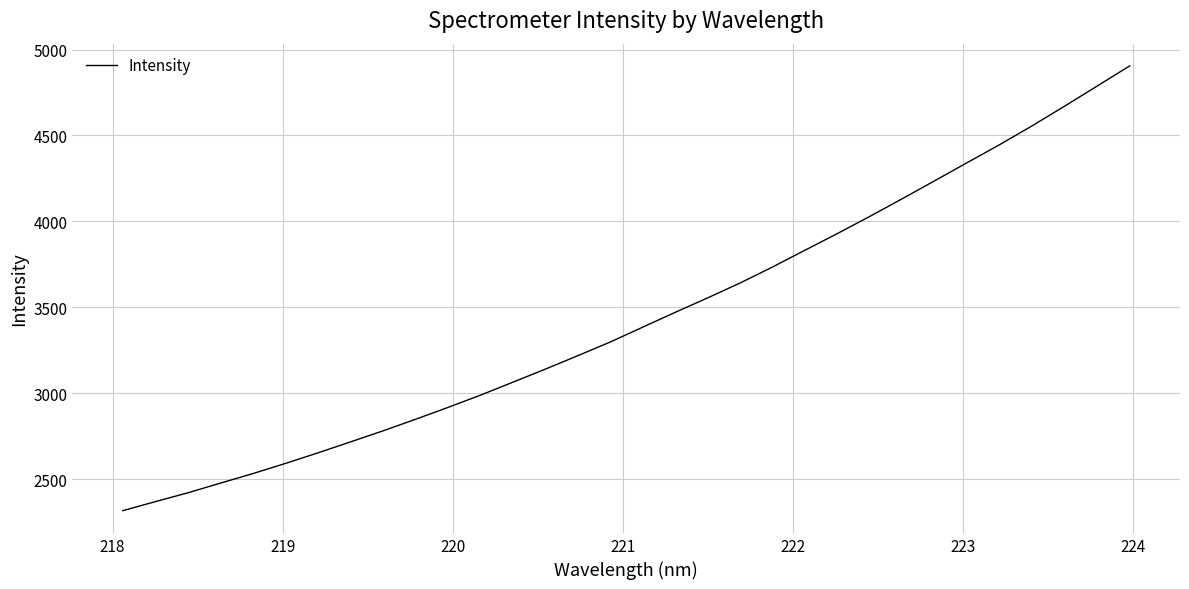

What is the smallest value displayed?

2317.9